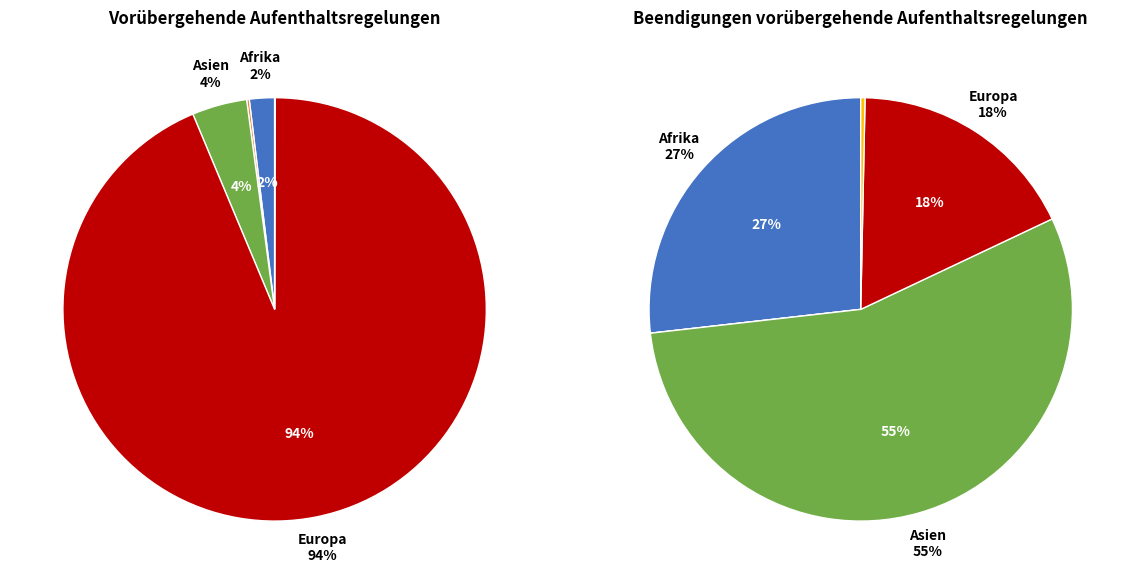

Rank the series at Herkunft unbekannt from lowest to highest value.

Vorübergehende Aufenthaltsregelungen (Total), Beendigungen vorübergehende Aufenthaltsregelungen (Total)